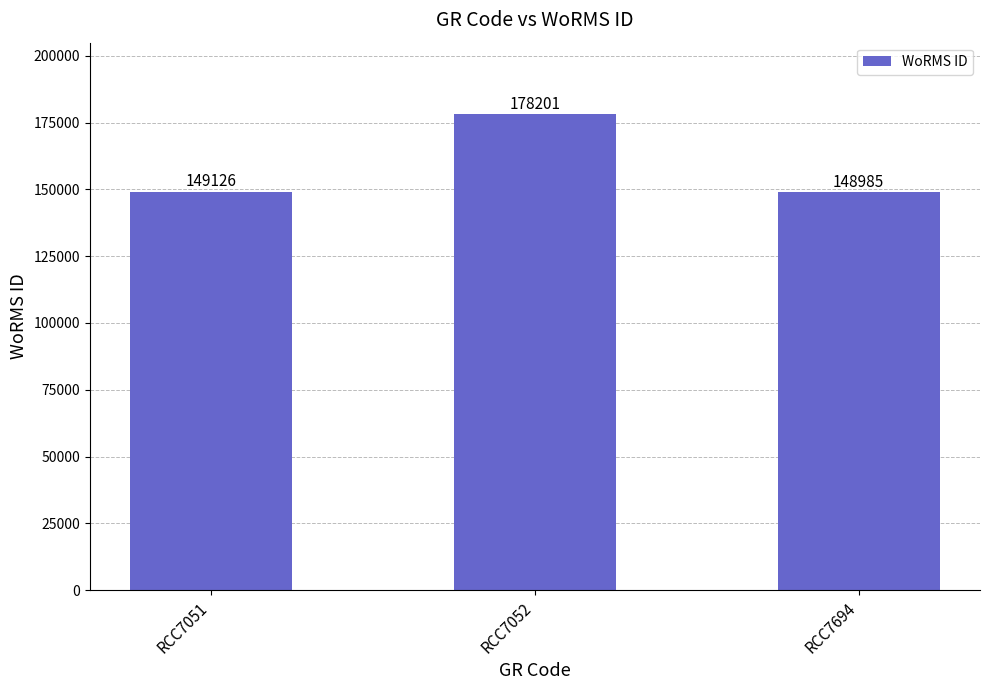

Which has a higher value, RCC7051 or RCC7694?

RCC7051